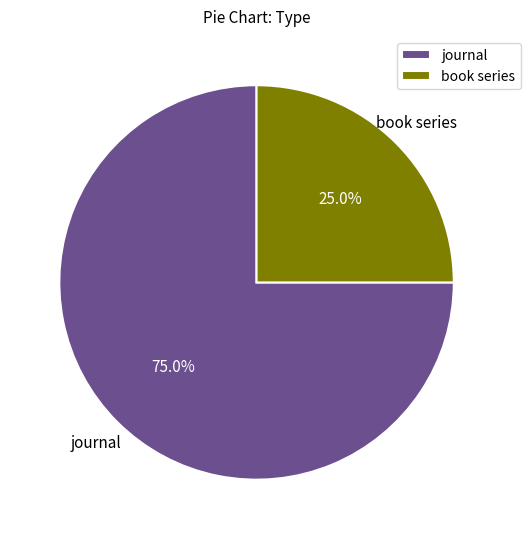

Do journal and book series together represent more than half of the pie?

Yes